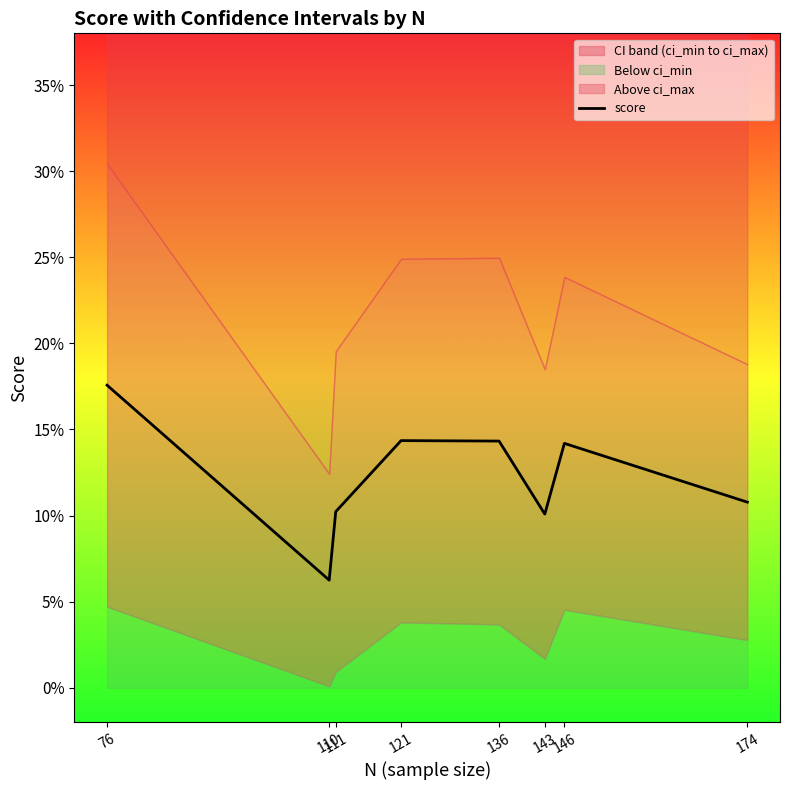

What is the value of the 1st point from the left?

0.2